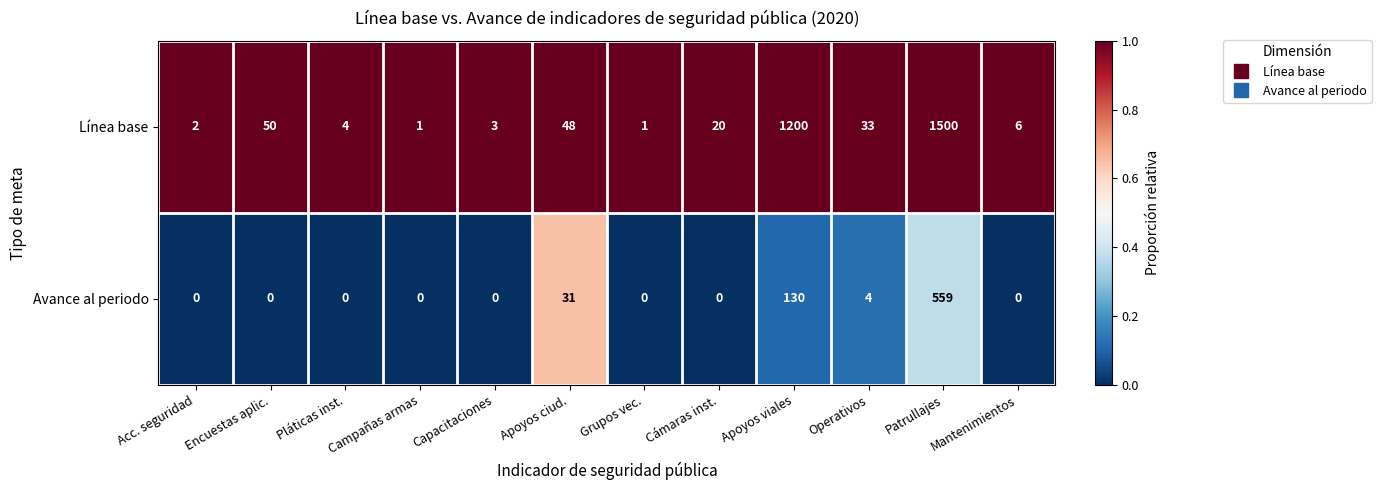

The Avance al periodo series shows 0 at Pláticas inst.. True or false?

True